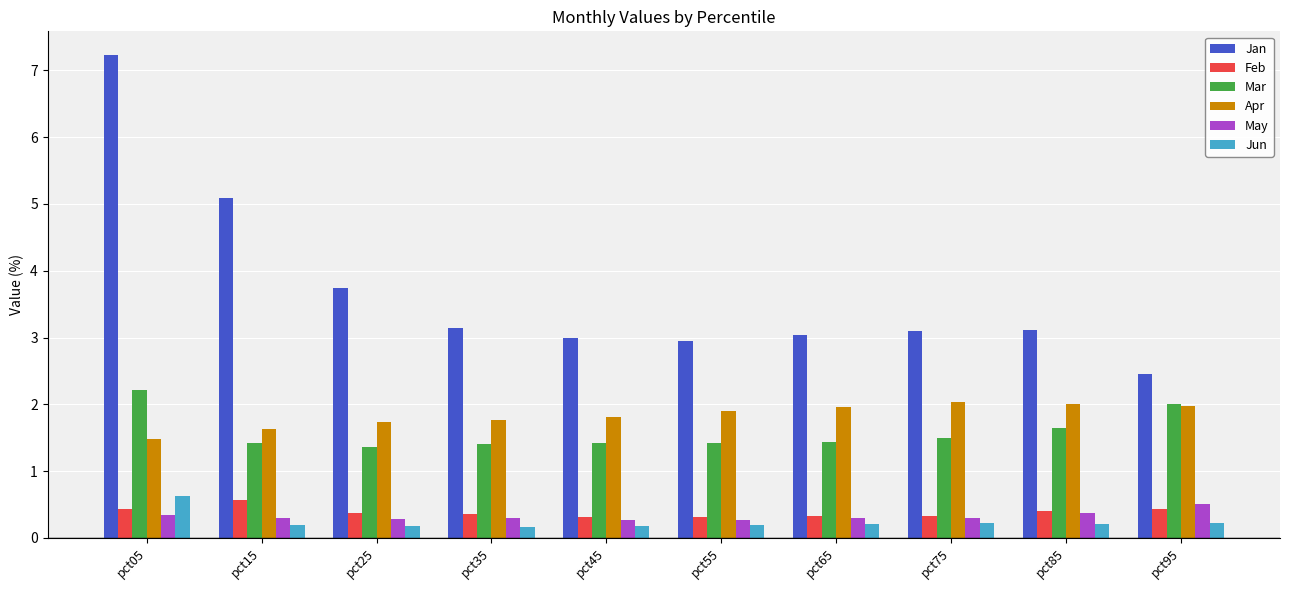

Which series has the largest range (max minus min)?

Jan